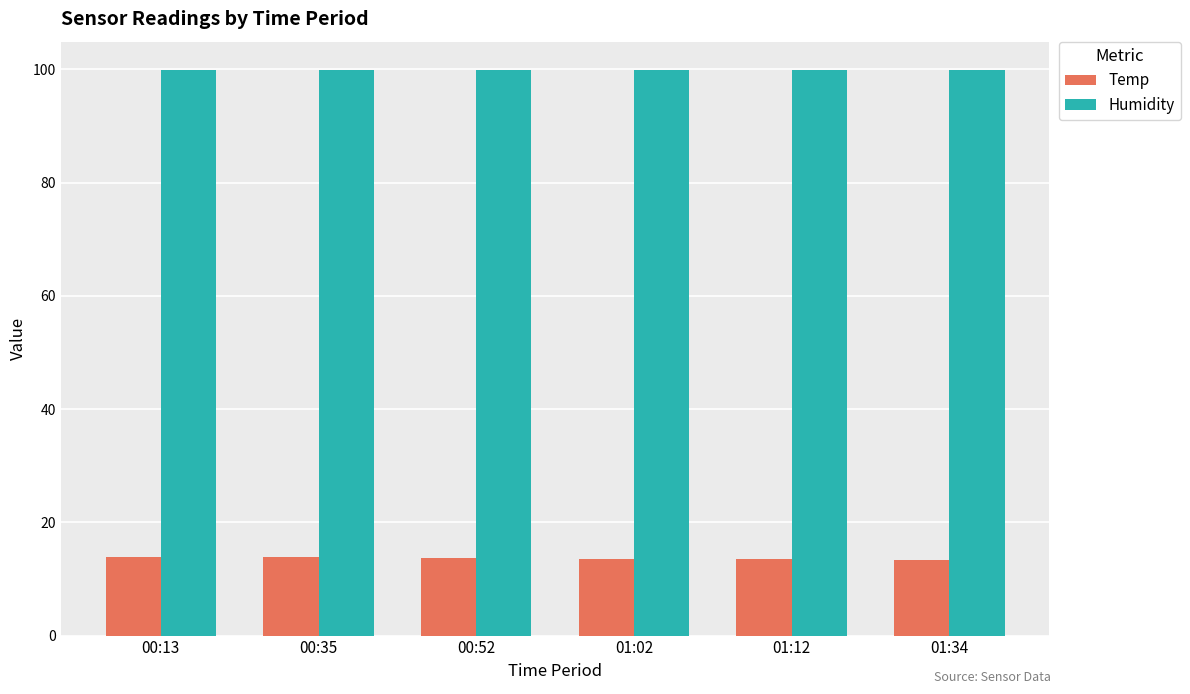

At how many categories does at least one series exceed 92?

6